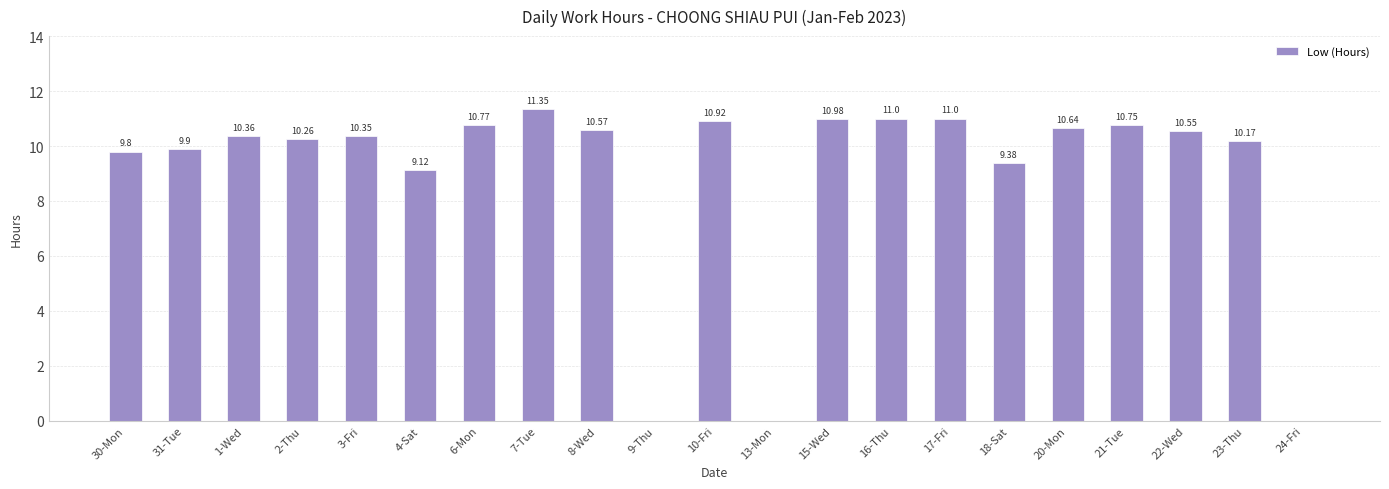

Is it true that the value at 20-Mon is 10.6?

True